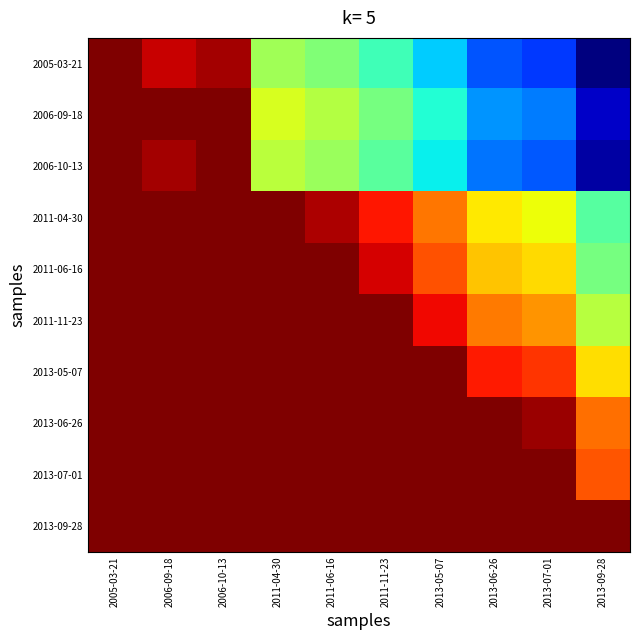

At which category is the sum across all series the highest?

2005-03-21